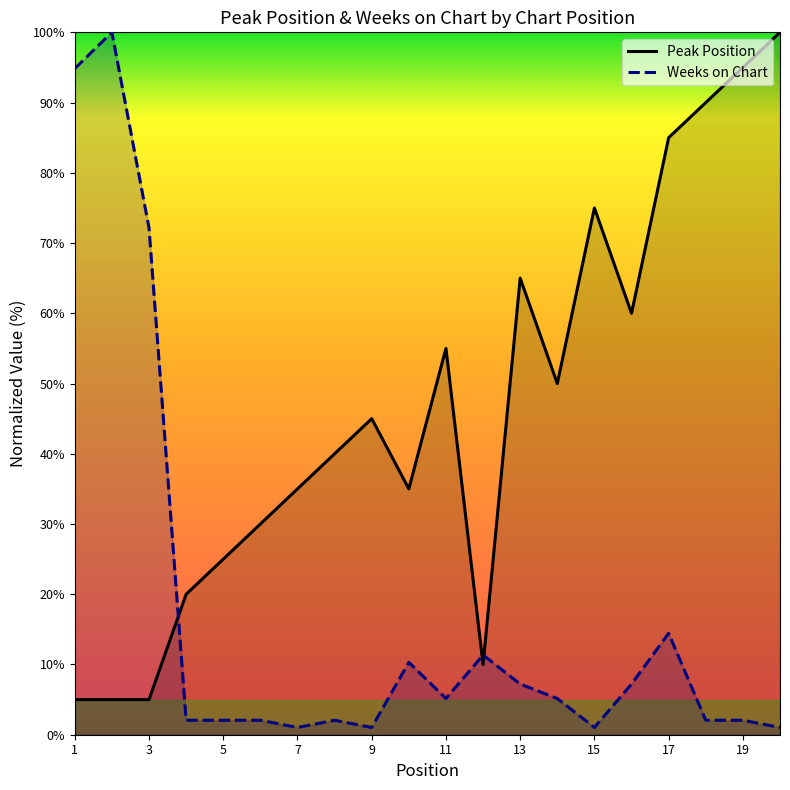

What is the average value of the Peak Position series?

46.5